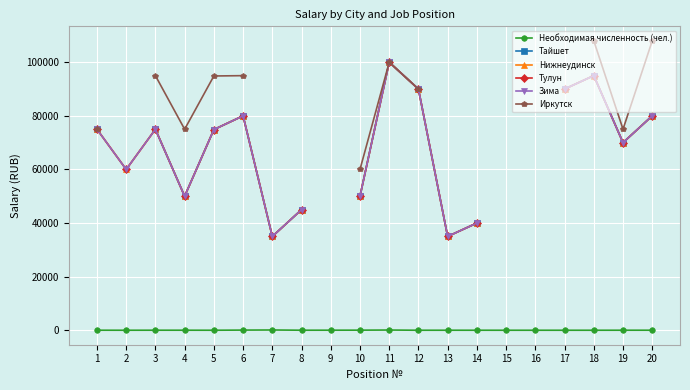

Which category has the highest value in the Нижнеудинск series?

11